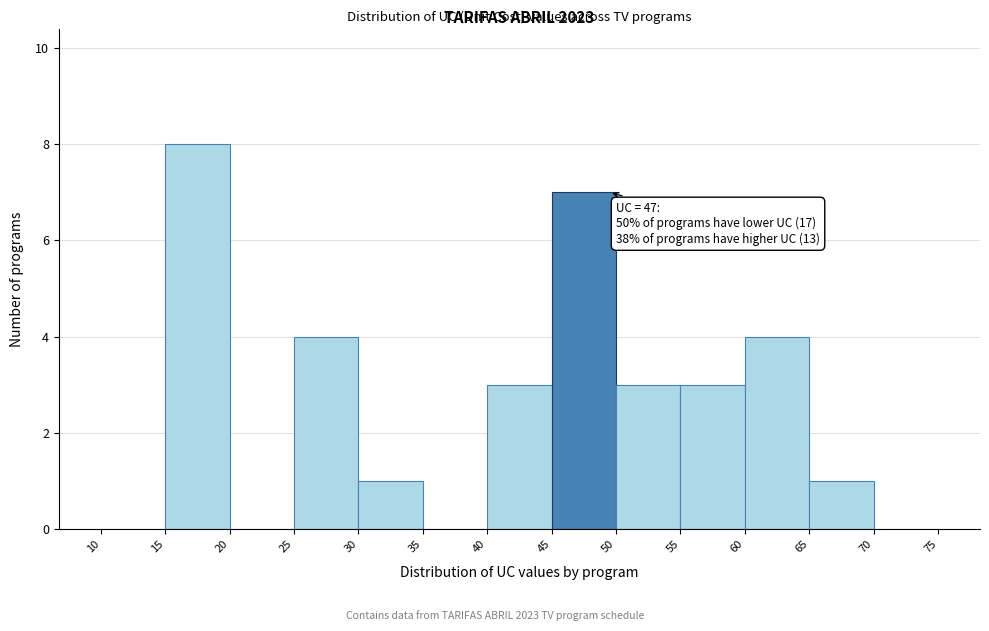

Which range on the x-axis has the tallest bar?

15 to 20